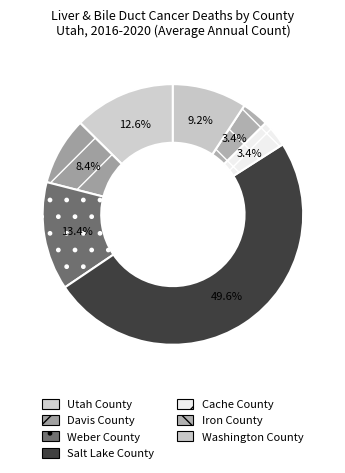

How many segments does this pie chart have?

7